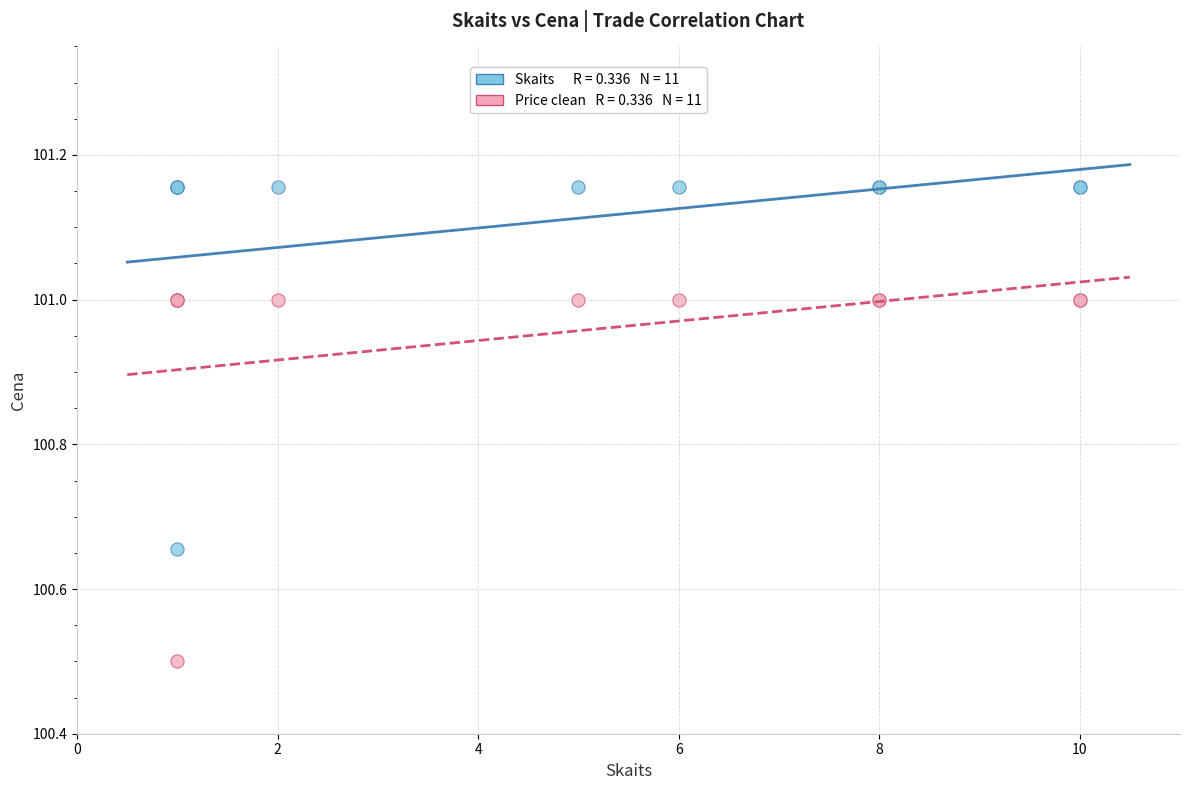

Across all series, what Y value is closest to 100?

100.5